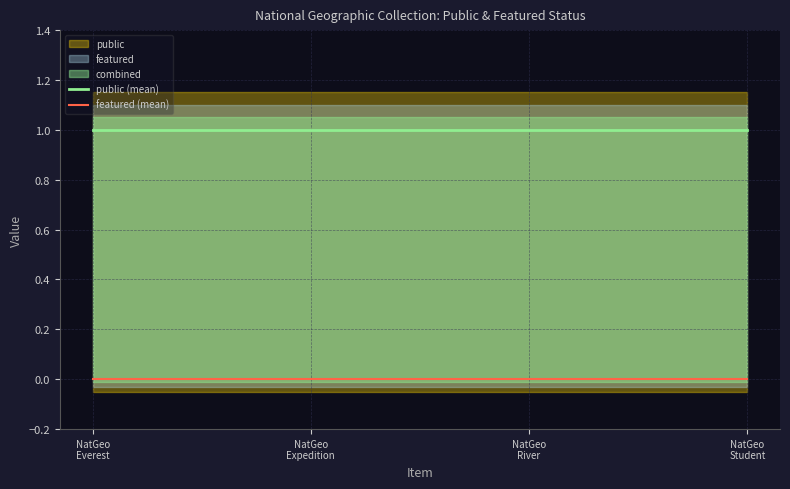

True or false: public (mean) and featured (mean) cross at least once.

False